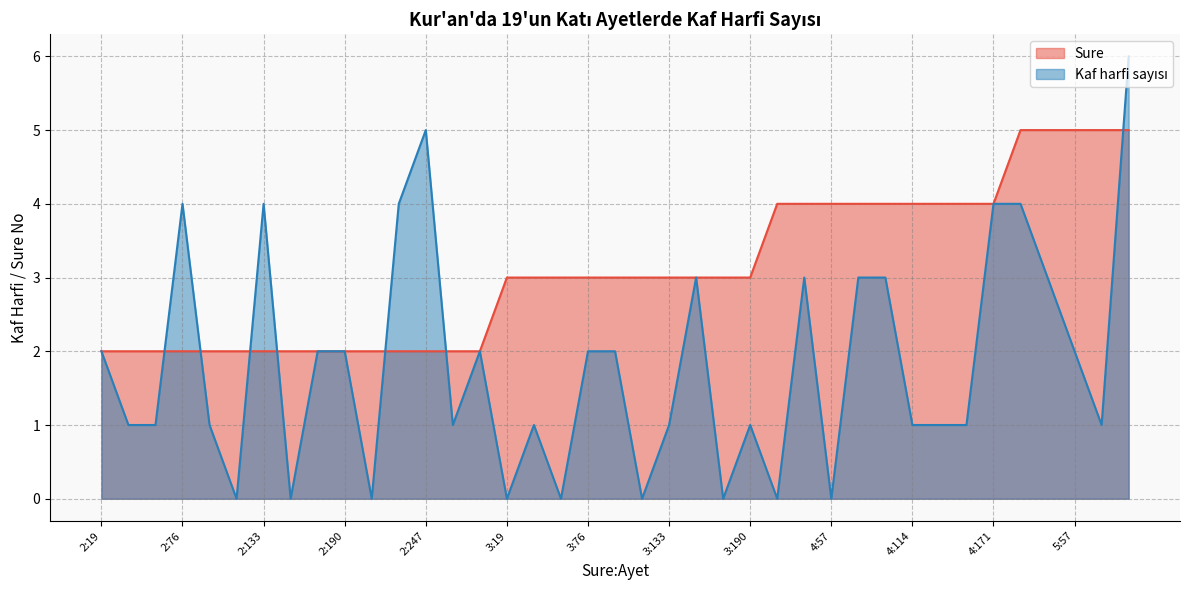

Rank the series by their maximum value, from lowest to highest.

Sure, Kaf harfi sayisi